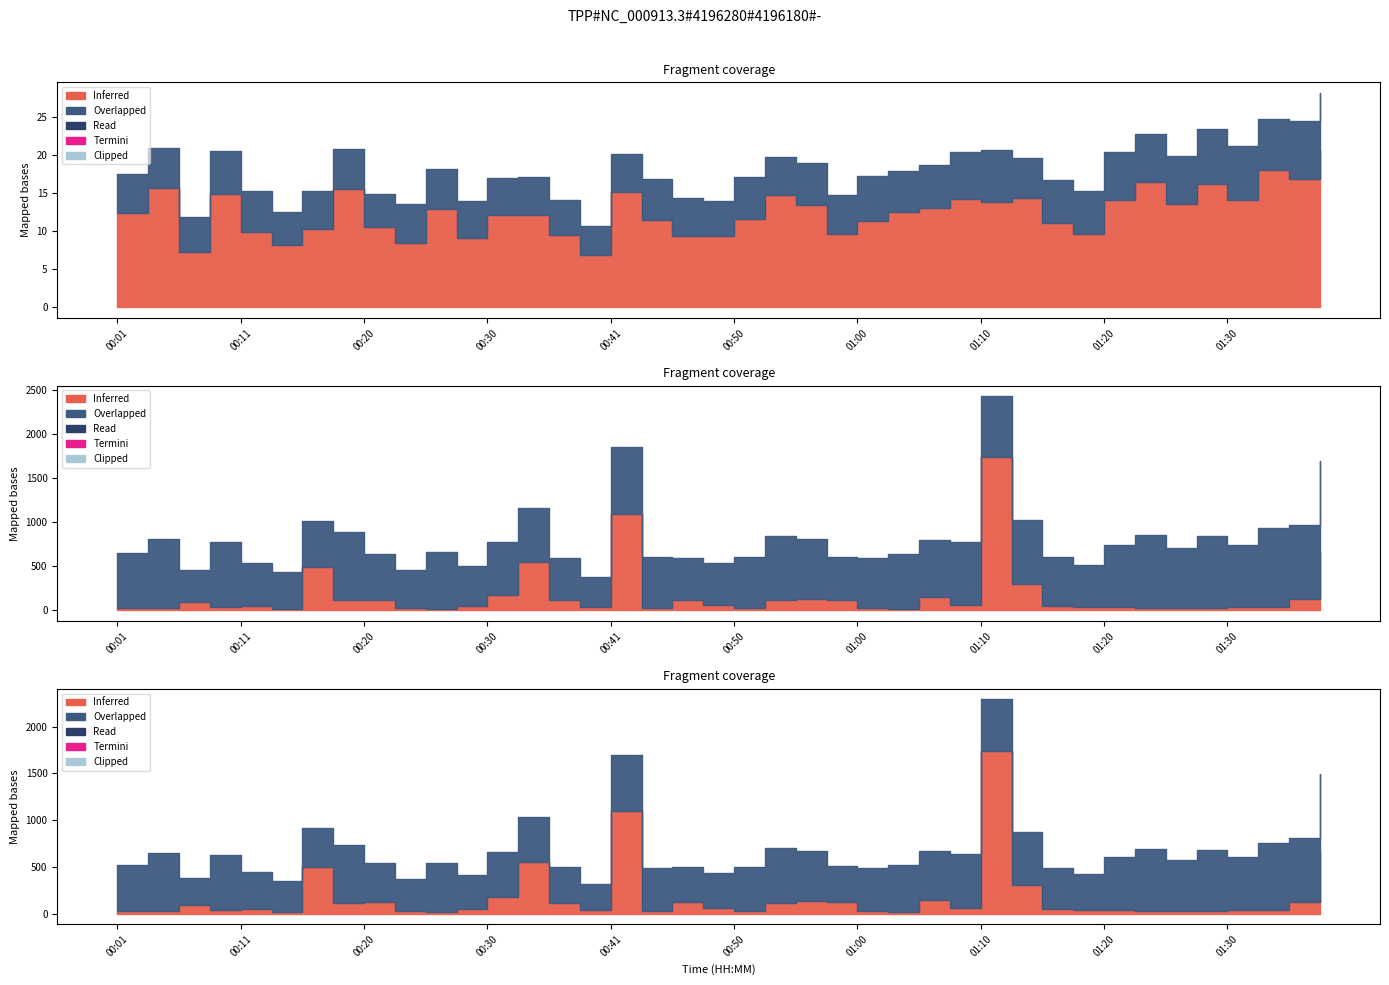

Which has a higher value, 00:18 or 00:01?

00:18